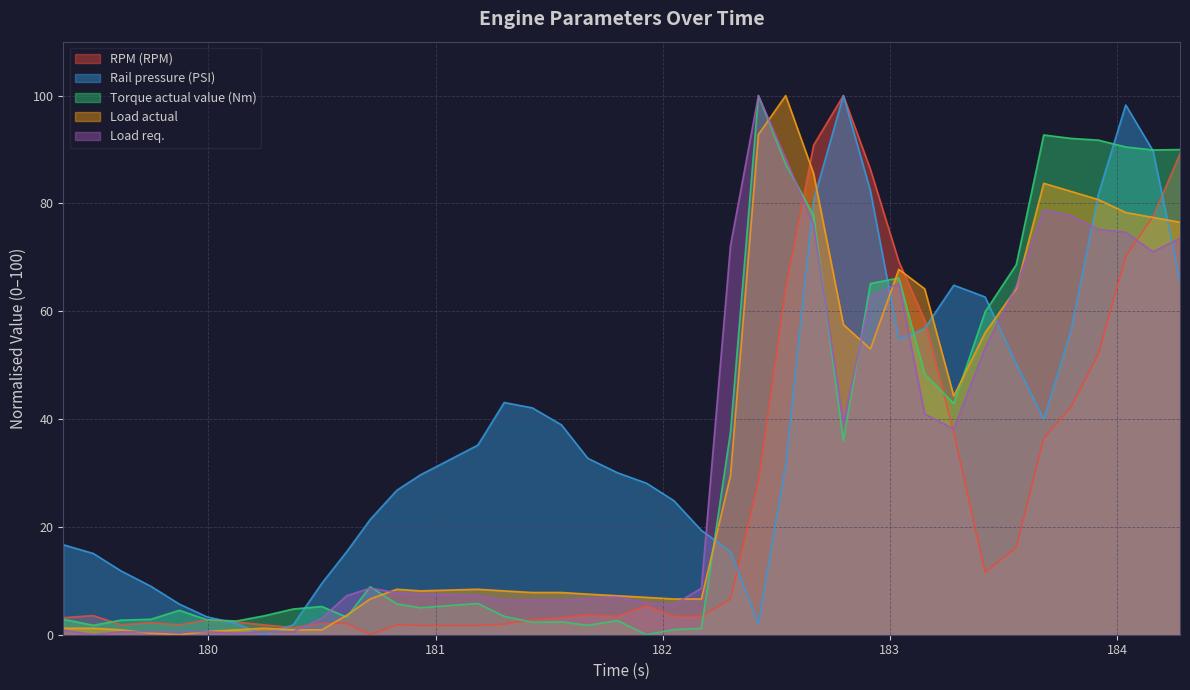

Rank the categories by Torque actual value (Nm) value from lowest to highest.

181.929, 182.049, 182.17, 179.493, 181.67, 181.426, 181.554, 180.123, 181.8, 179.615, 179.993, 179.361, 179.746, 180.609, 181.302, 180.244, 179.872, 180.373, 180.932, 180.499, 180.829, 181.186, 180.712, 182.795, 182.298, 183.281, 183.153, 183.419, 182.914, 183.039, 183.556, 182.664, 182.541, 184.158, 184.277, 184.038, 183.917, 183.797, 183.677, 182.421